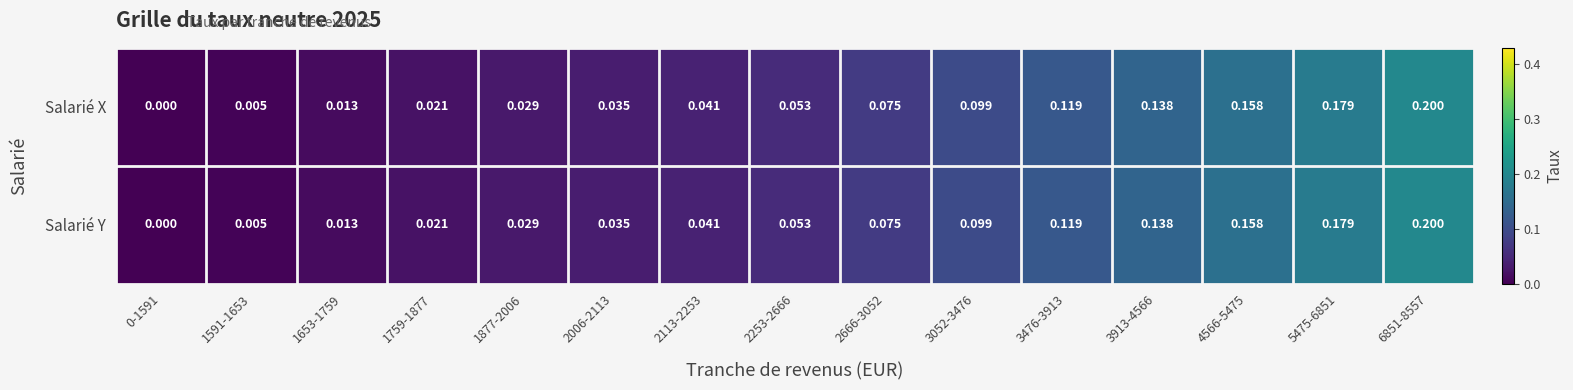

Count the number of categories in the chart.

15